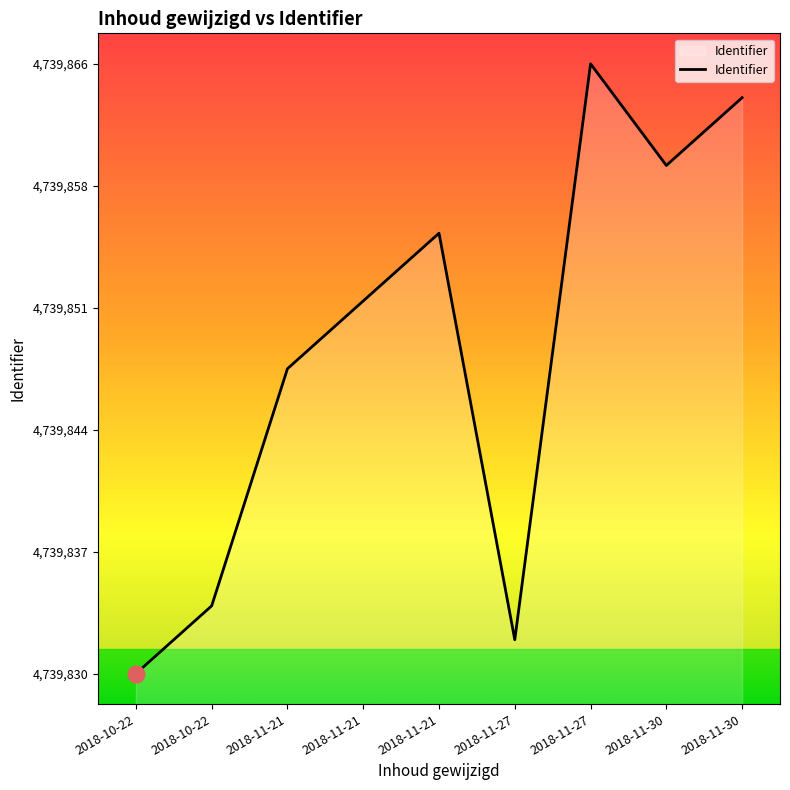

Does the chart have visible grid lines?

No